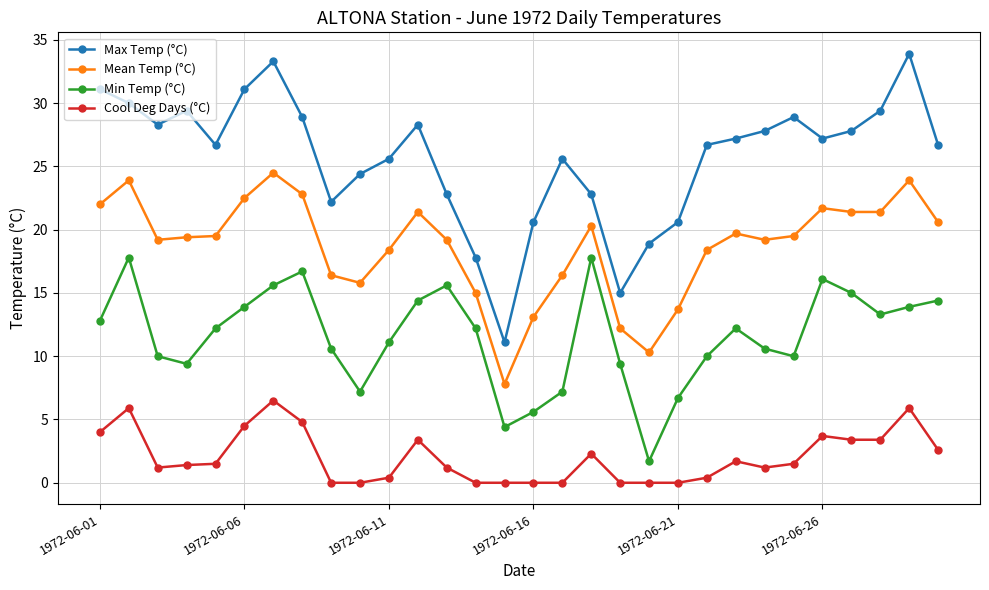

True or false: Mean Temp (°C) and Max Temp (°C) intersect in this chart.

False